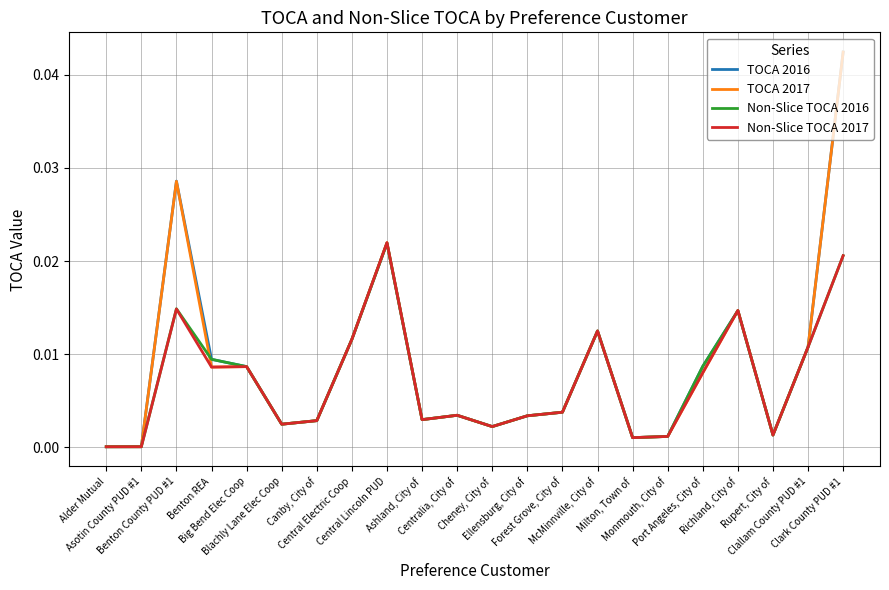

Between which two adjacent categories do TOCA 2016 and TOCA 2017 first intersect?

Port Angeles, City of and Richland, City of